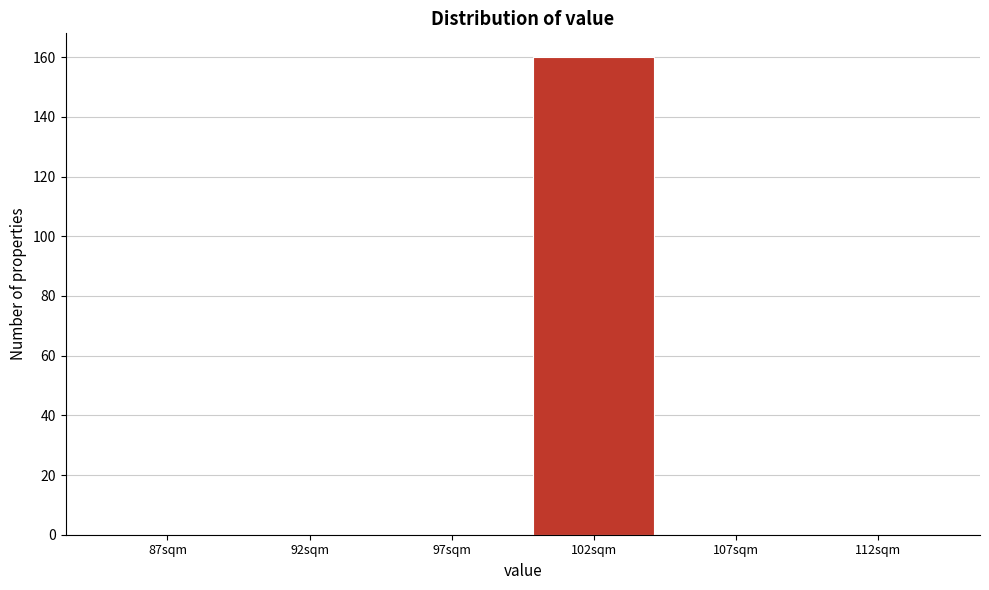

Reading left to right, extract all data points from this chart.

87sqm=0	92sqm=0	97sqm=0	102sqm=160	107sqm=0	112sqm=0